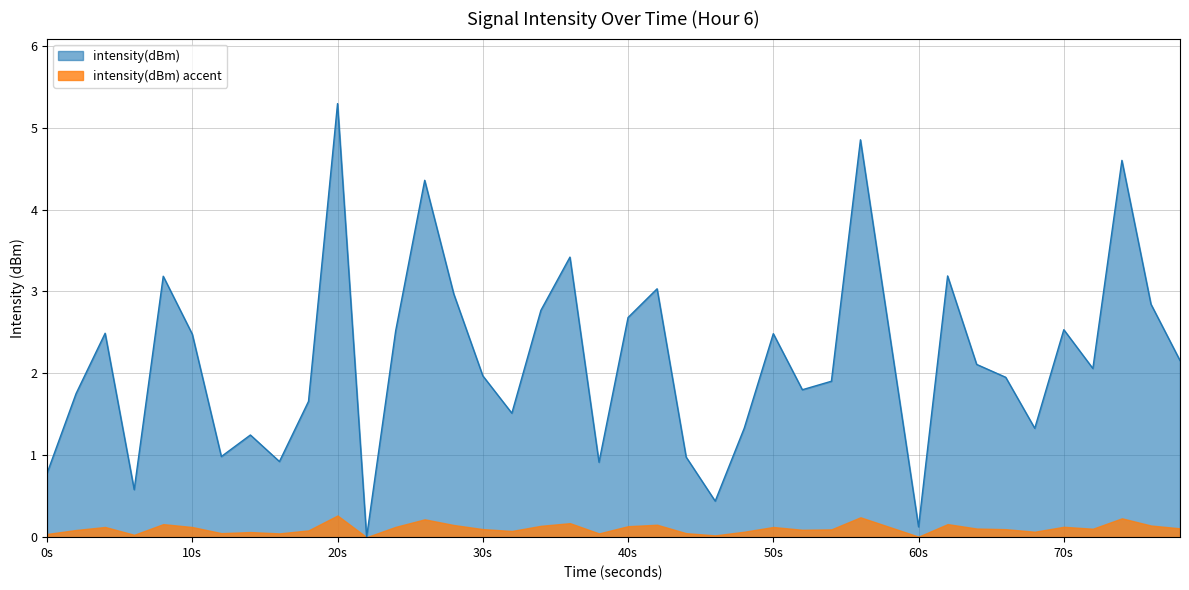

At which category does the chart reach its peak across all series?

20s